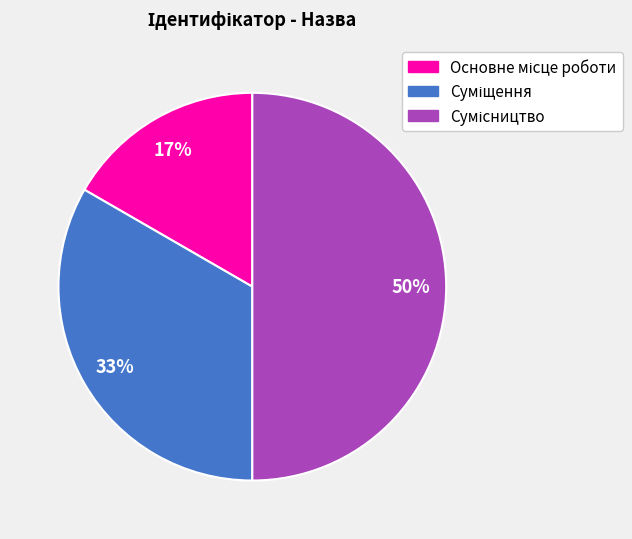

To the nearest percent, what is the difference between the largest and smallest slice percentages?

33%